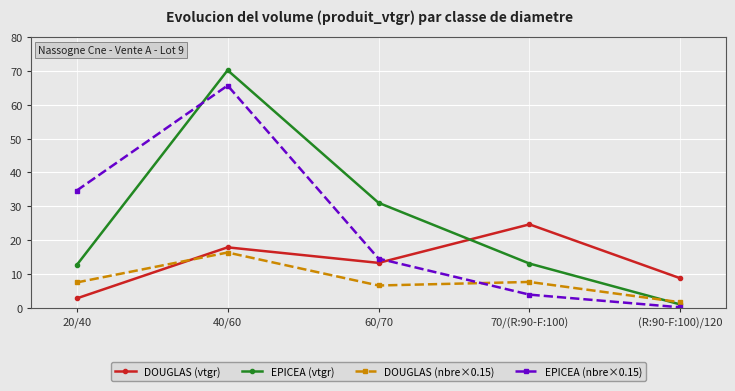

In DOUGLAS (nbre×0.15), how many points are lower than both neighbors (excluding endpoints)?

1